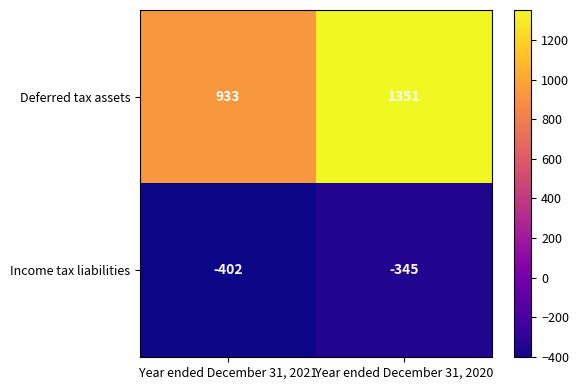

Reading right to left, extract all data points from this chart.

Deferred tax assets: Year ended December 31, 2020=1351	Year ended December 31, 2021=933
Income tax liabilities: Year ended December 31, 2020=-345	Year ended December 31, 2021=-402